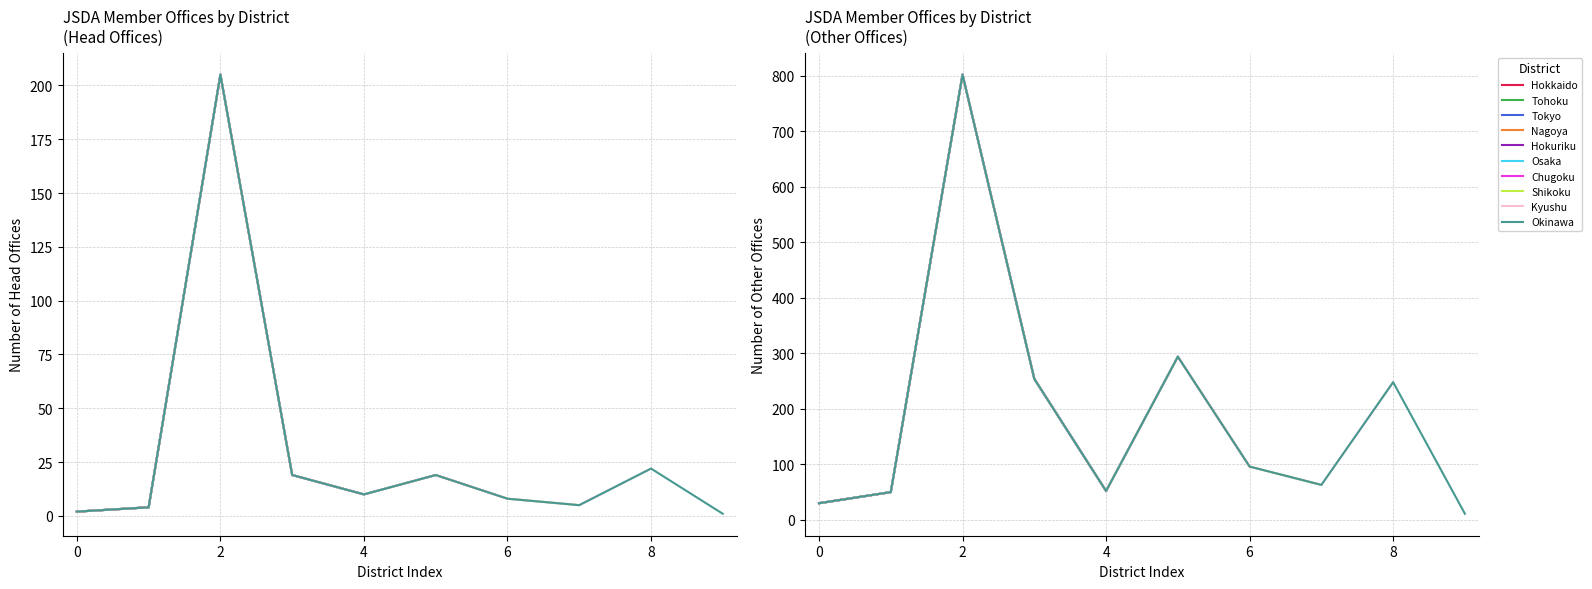

Which series has the largest range (max minus min)?

Other Offices